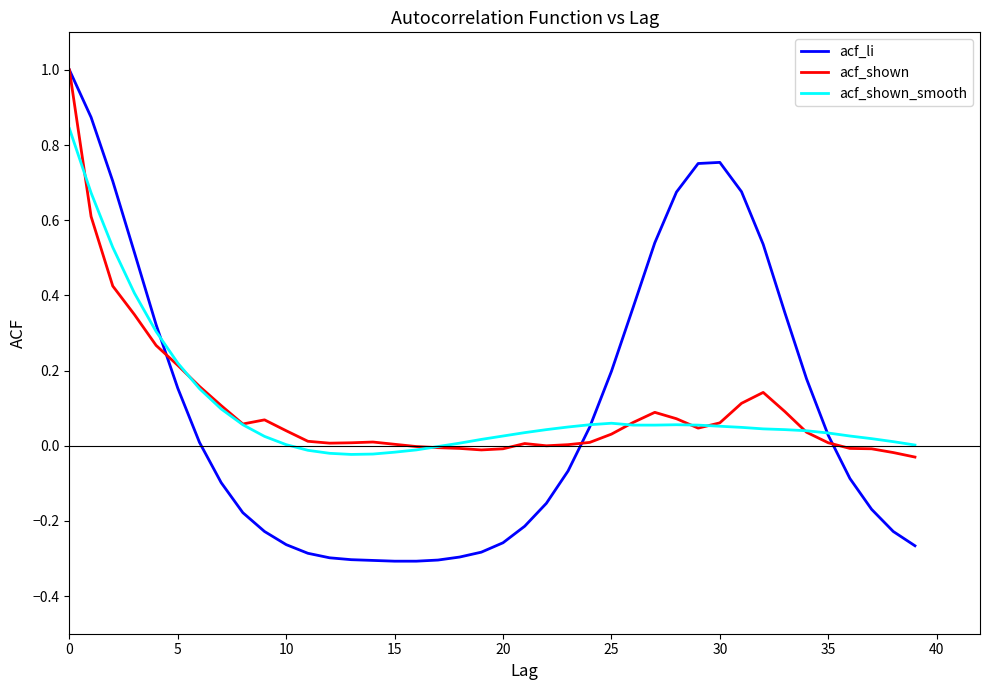

Does the chart display data point markers on the line(s)?

No